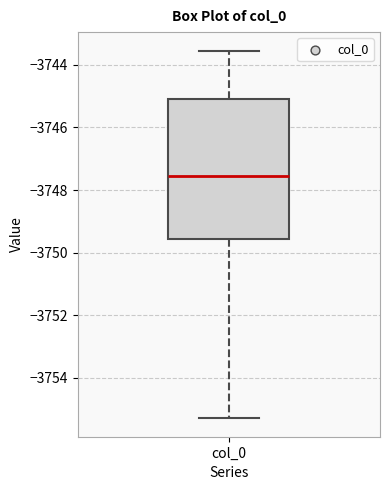

Transcribe this box plot: give where the median line is, the range the box spans, and where the two whiskers end, as read against the y-axis. The values are not printed on the chart, so give them approximately, as read against the axis.

median -3747.6, box -3749.6 to -3745.2, whiskers -3755.2 to -3743.6